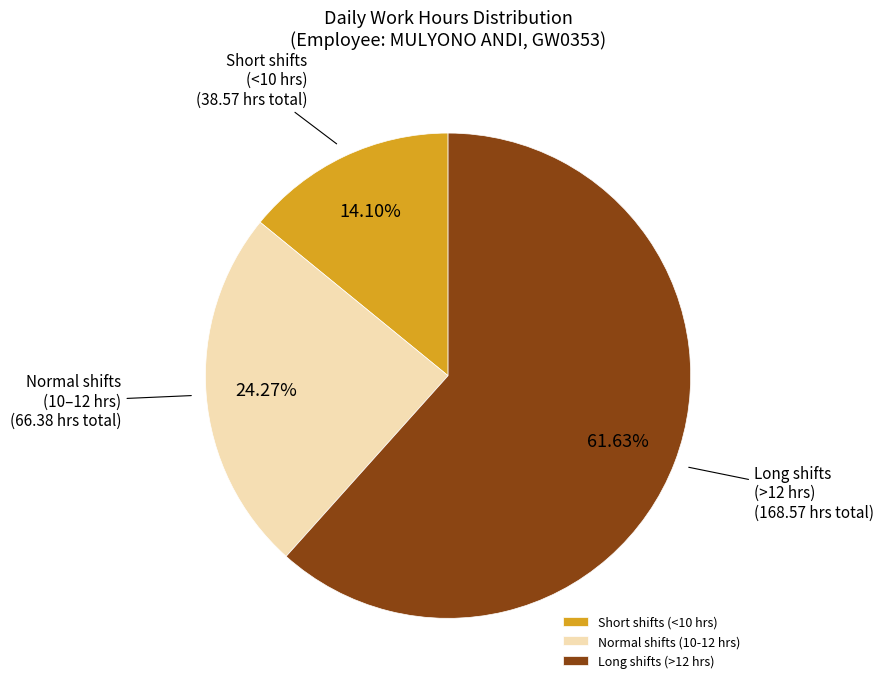

Between Normal shifts (10-12 hrs) and Short shifts (<10 hrs), which is larger?

Normal shifts (10-12 hrs)